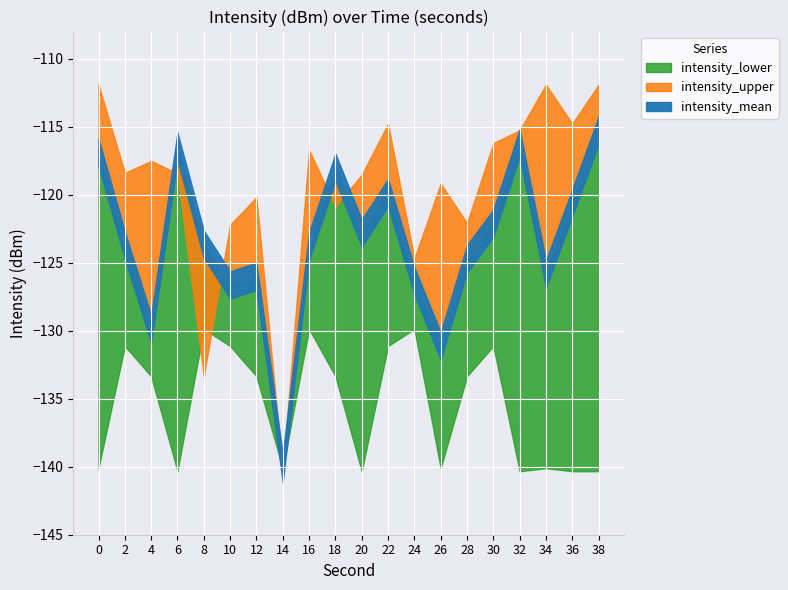

How many values in the intensity_lower series exceed -133?

7